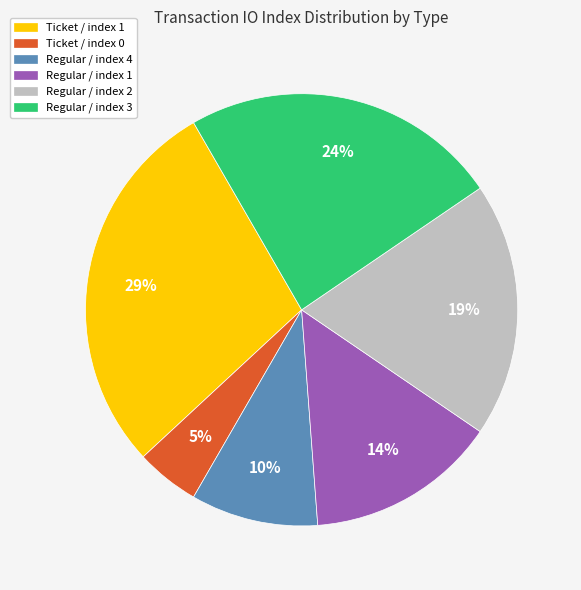

To the nearest percent, what portion does Ticket / index 0 represent?

5%